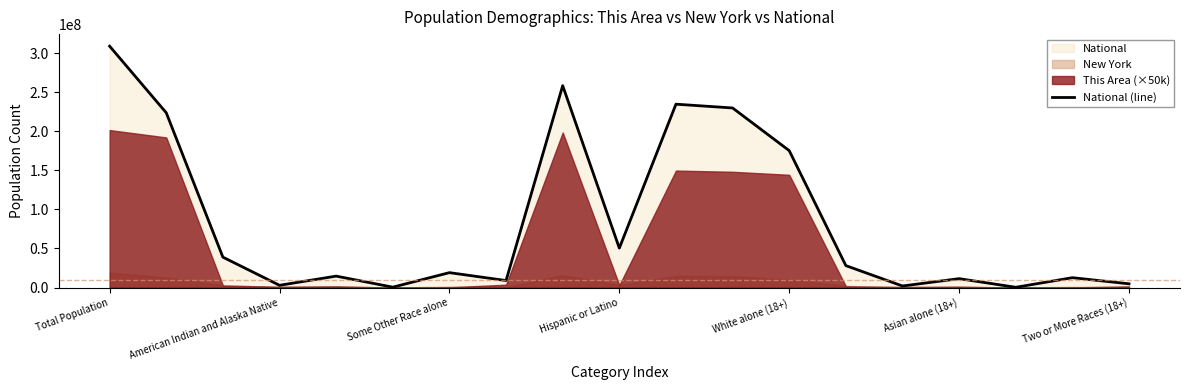

At which category does the chart reach its peak across all series?

Total Population